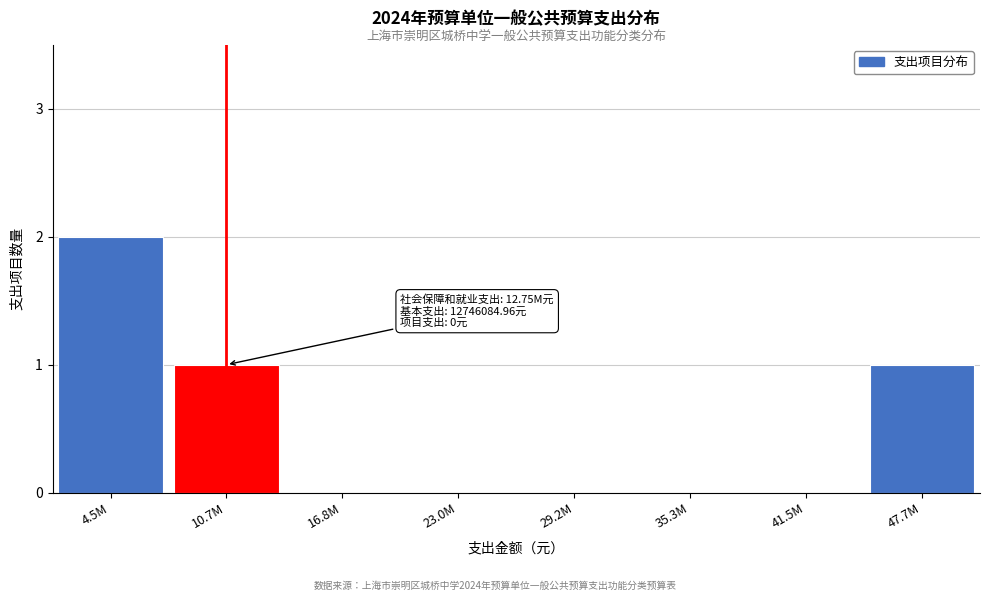

Reading left to right, extract all data points from this chart.

4.5M=2	10.7M=1	16.8M=0	23.0M=0	29.2M=0	35.3M=0	41.5M=0	47.7M=1